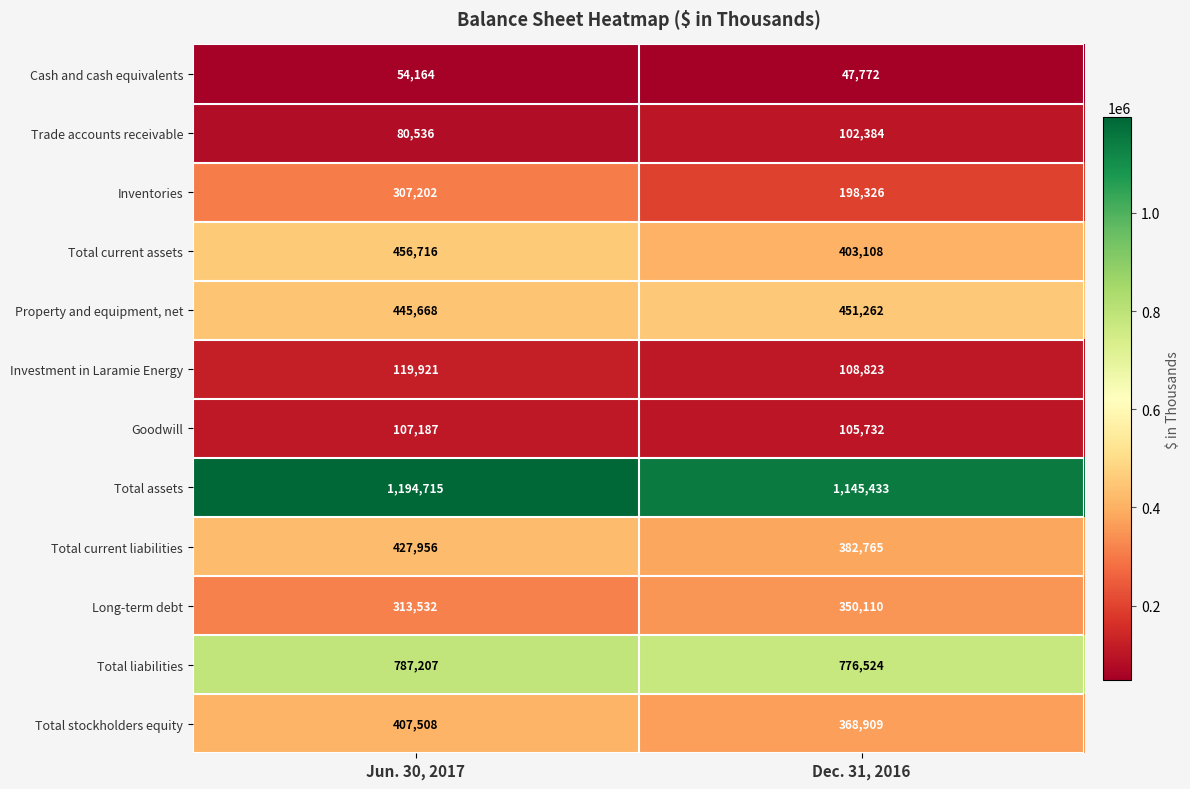

What is the total value across all series at Jun. 30, 2017?

4702312